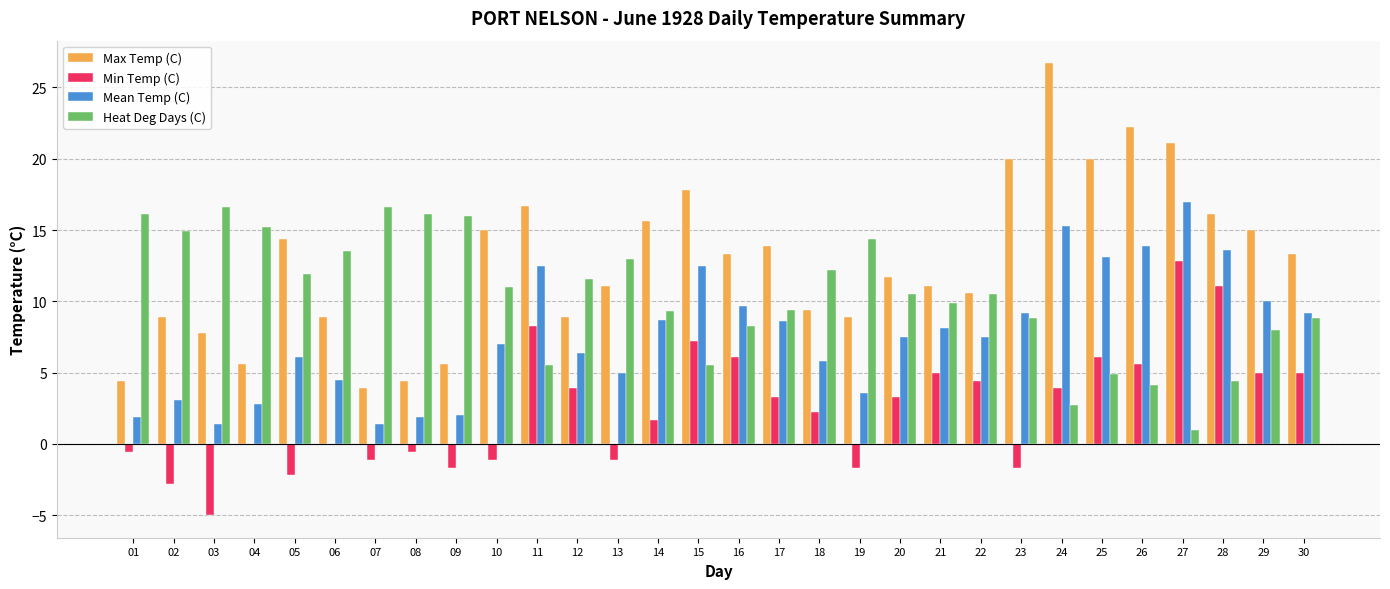

The value of Heat Deg Days (C) at 18 is 19.7. True or false?

False